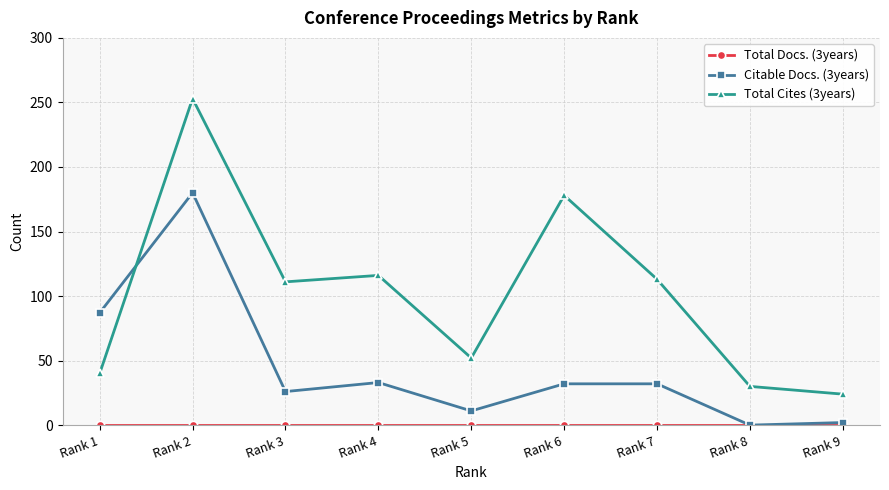

Which series changed the most between Rank 4 and Rank 8?

Total Cites (3years)